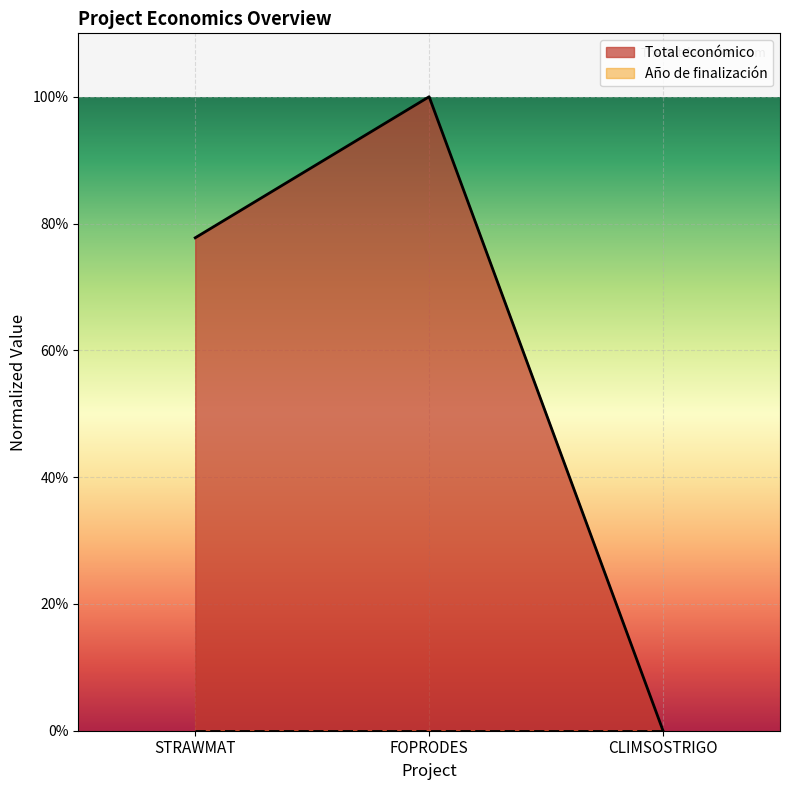

How many lines are shown in the chart?

1